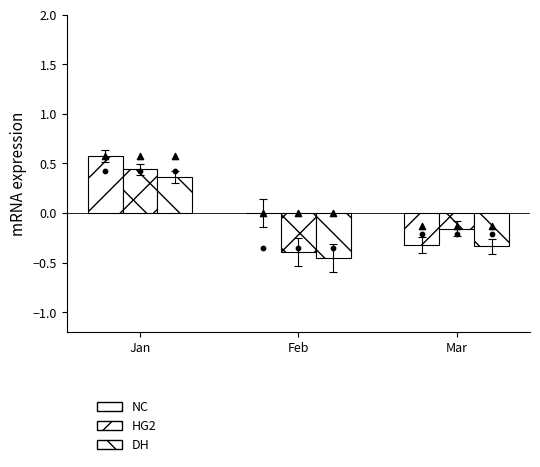

Which series reaches the minimum Y coordinate?

DH